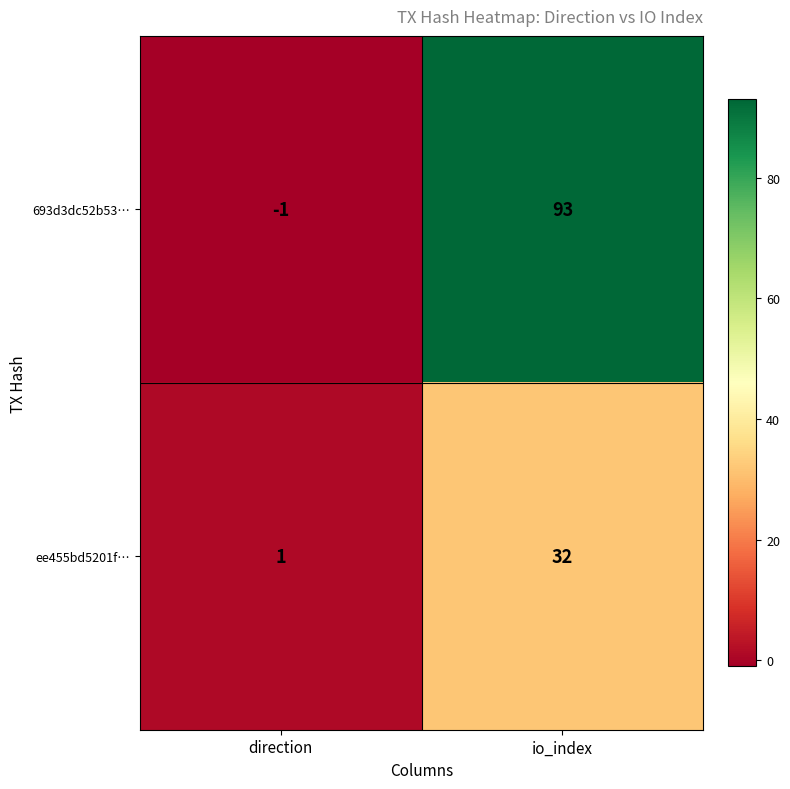

What is the maximum value for 693d3dc52b53…?

93